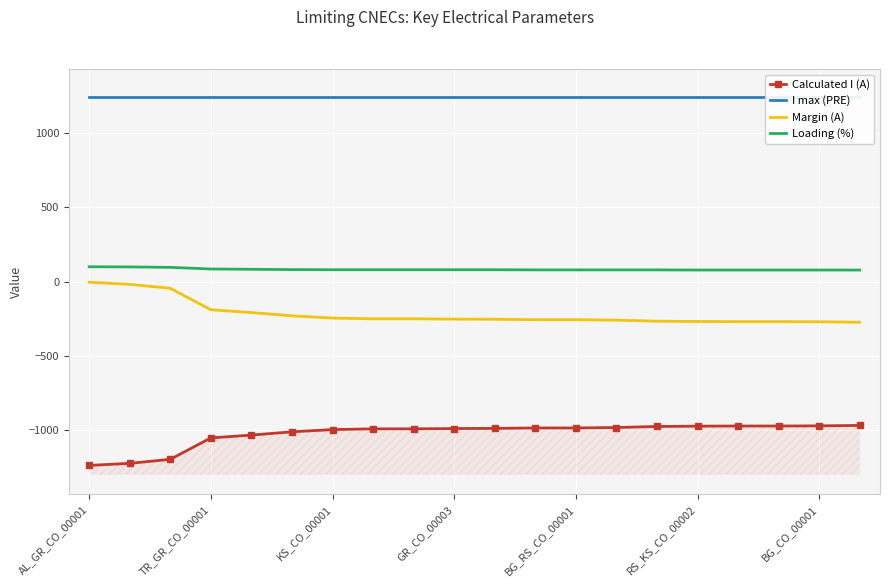

The Calculated I (A) series shows -1877 at AL_GR_CO_00001. True or false?

False